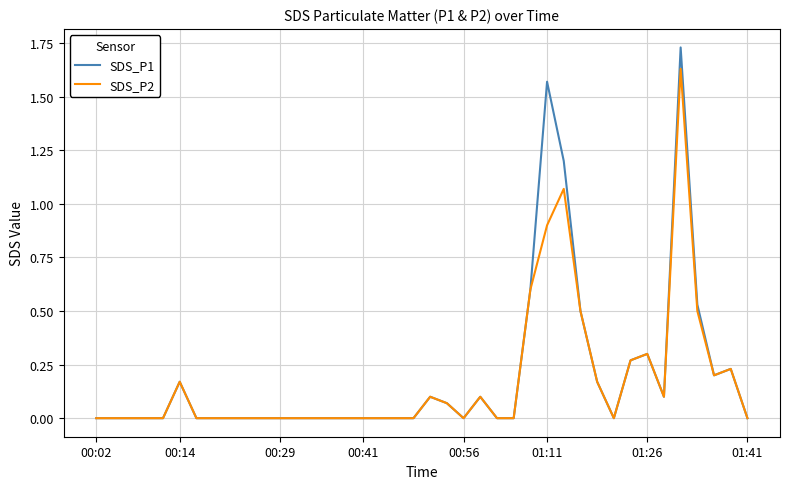

Which series has the widest spread of values?

SDS_P1